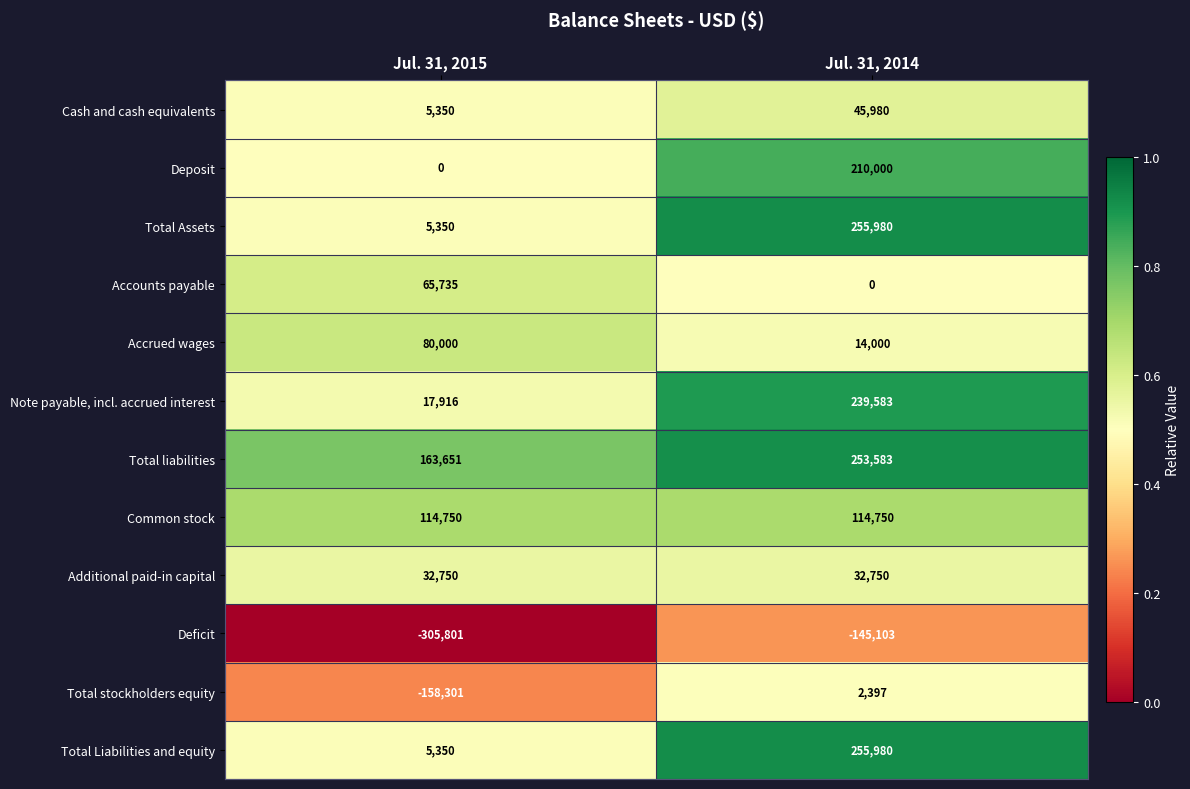

What is the spread (max minus min) of values at Jul. 31, 2015?

469452